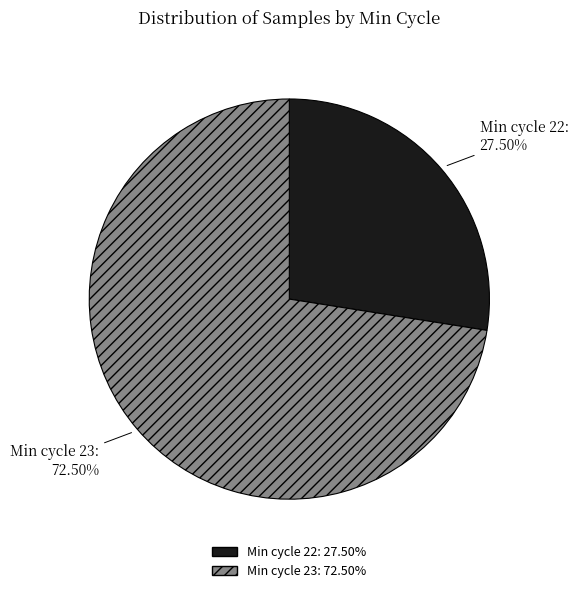

Is there a majority slice in this chart?

Yes